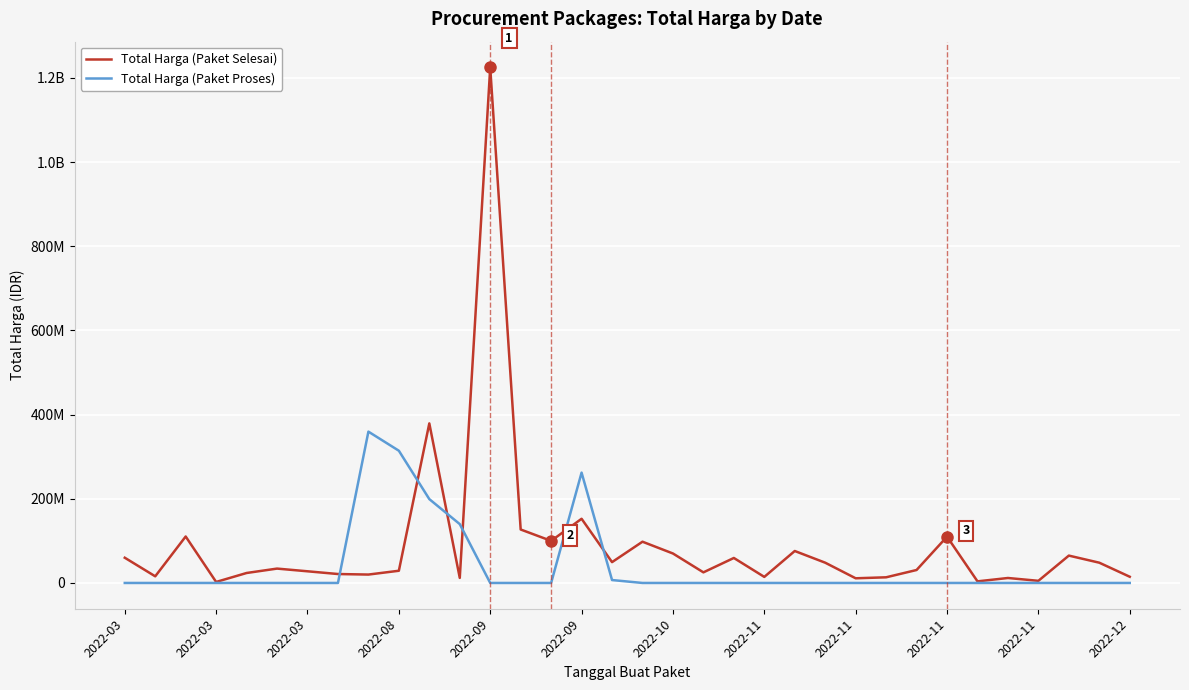

What is the sum of all Total Harga (Paket Proses) values?

1281675930